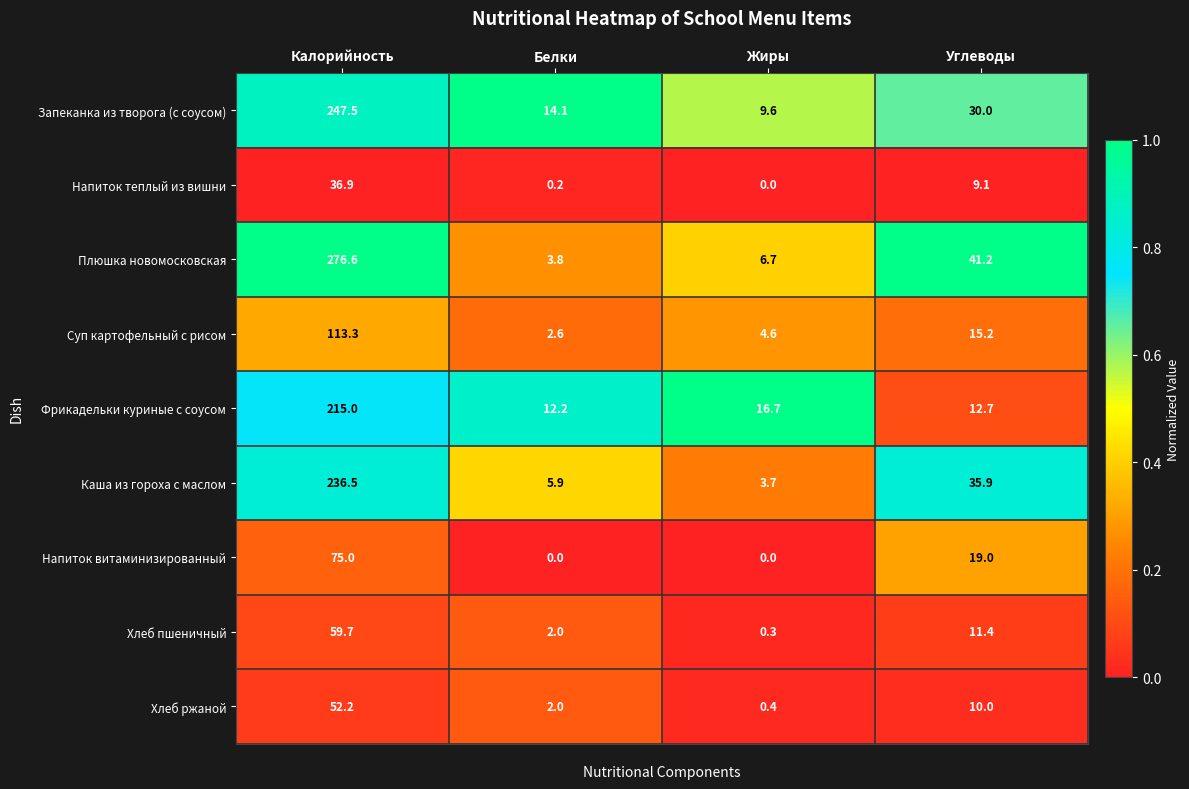

What is the difference between the highest and lowest values at Белки?

14.1